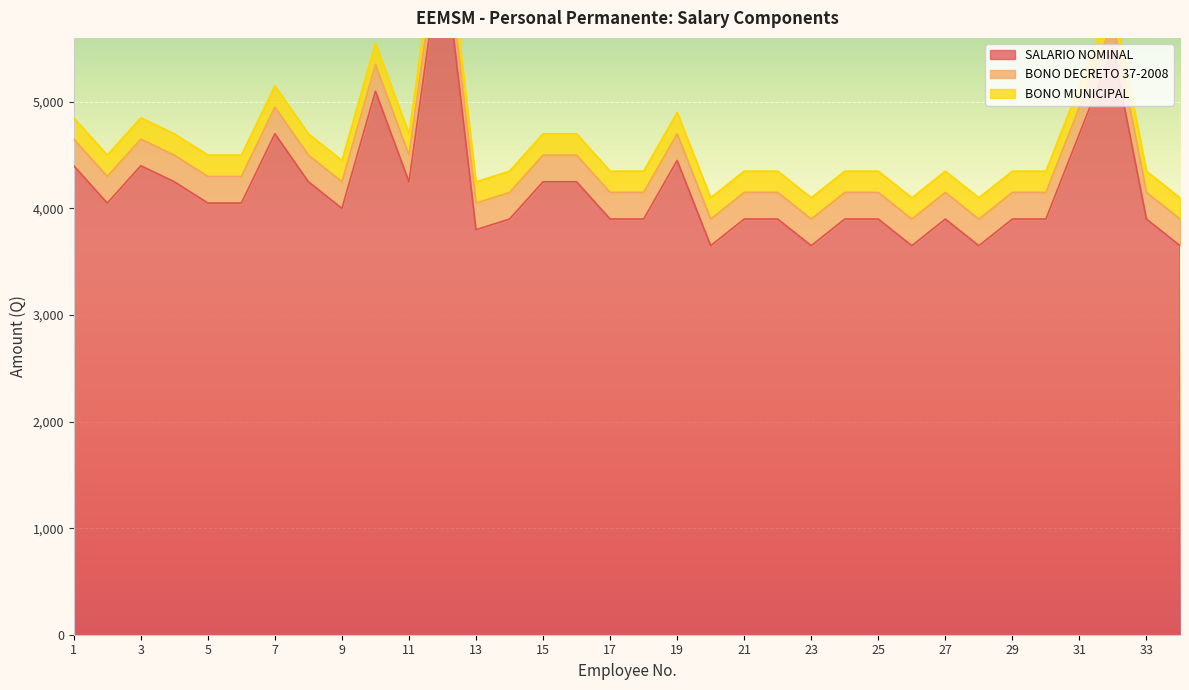

How many data points does each series have?

34